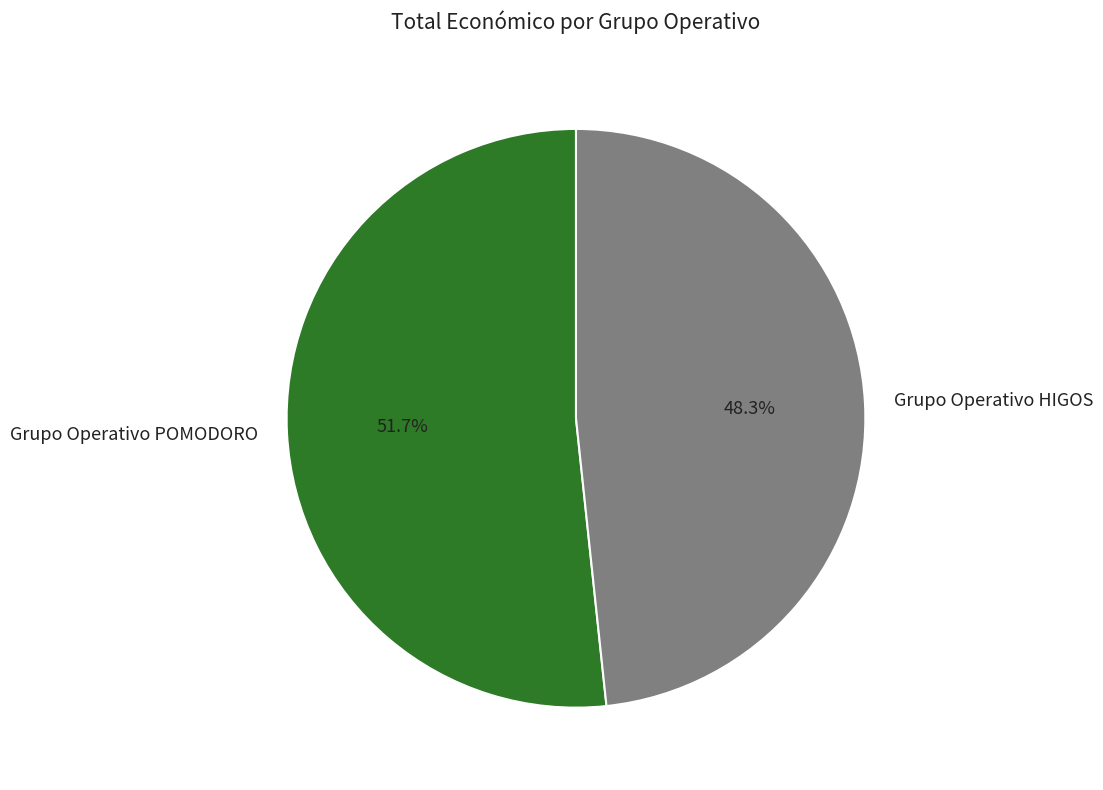

How many slices are in this pie chart?

2